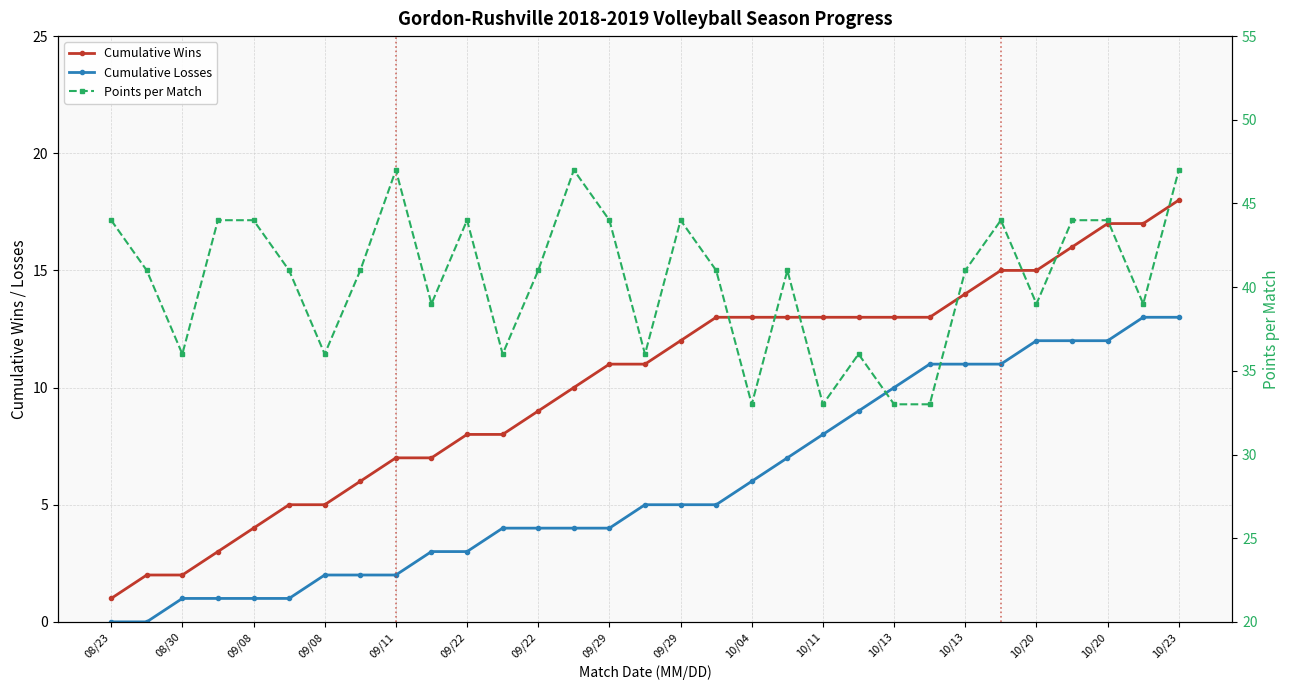

Reading left to right, what are all the values shown in this chart?

Cumulative Wins: 1	2	2	3	4	5	5	6	7	7	8	8	9	10	11	11	12	13	13	13	13	13	13	13	14	15	15	16	17	17	18
Cumulative Losses: 0	0	1	1	1	1	2	2	2	3	3	4	4	4	4	5	5	5	6	7	8	9	10	11	11	11	12	12	12	13	13
Points per Match: 44	41	36	44	44	41	36	41	47	39	44	36	41	47	44	36	44	41	33	41	33	36	33	33	41	44	39	44	44	39	47